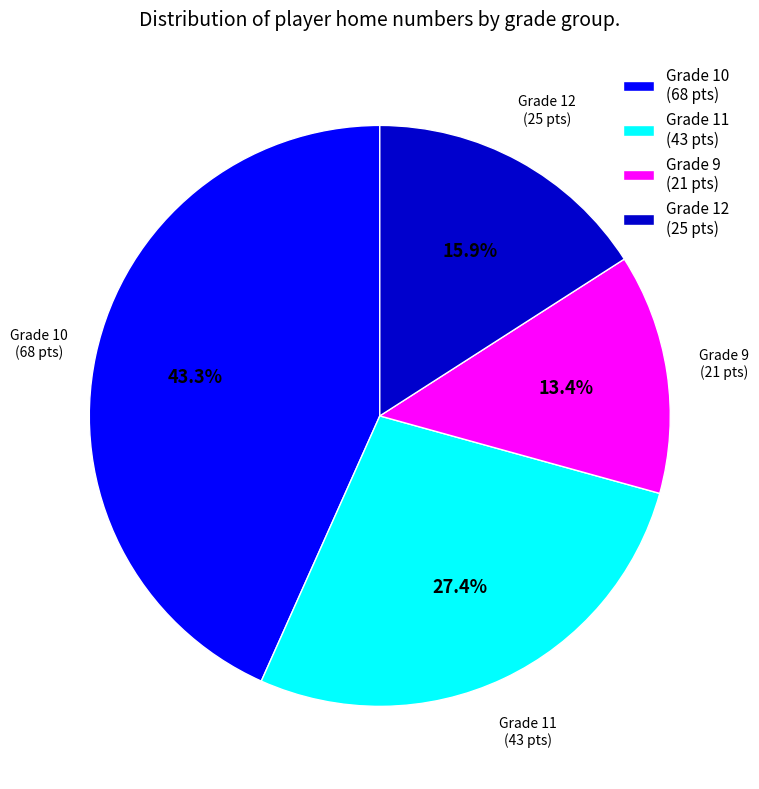

What is the largest slice in the pie chart?

Grade 10 (68 pts)